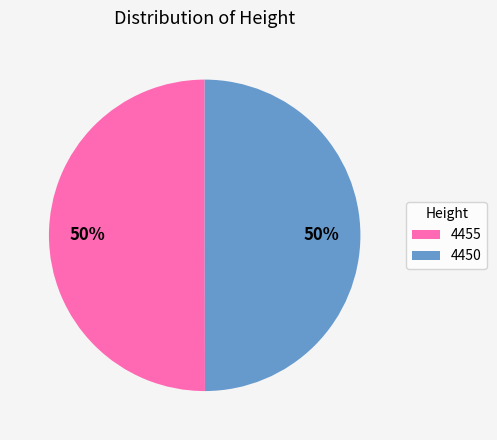

Do 4455 and 4450 together represent more than half of the pie?

Yes